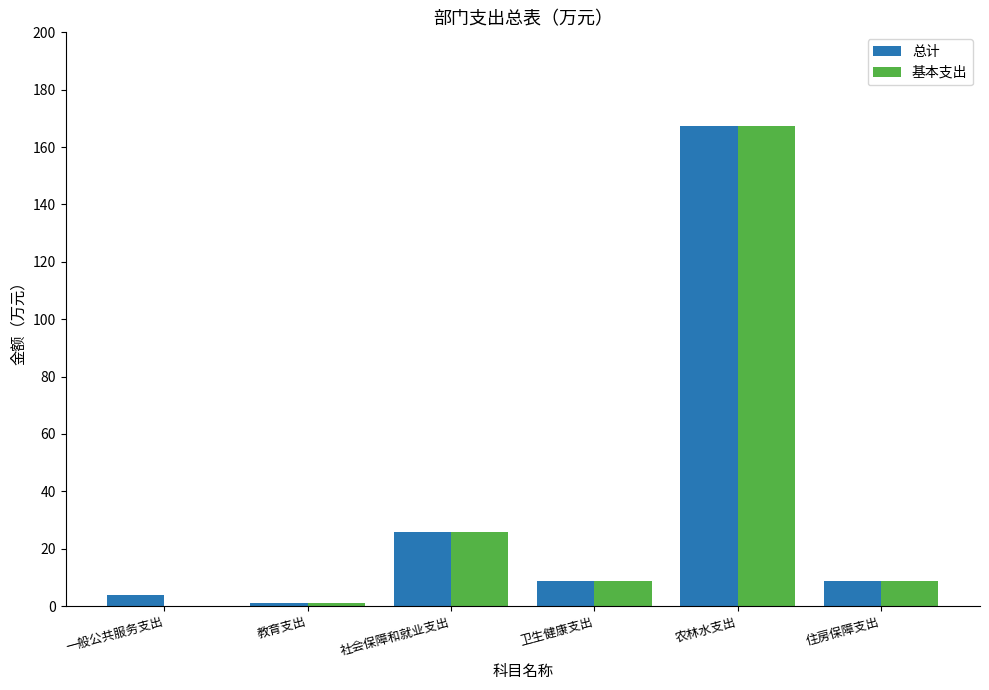

At which label does 基本支出 reach its peak?

农林水支出